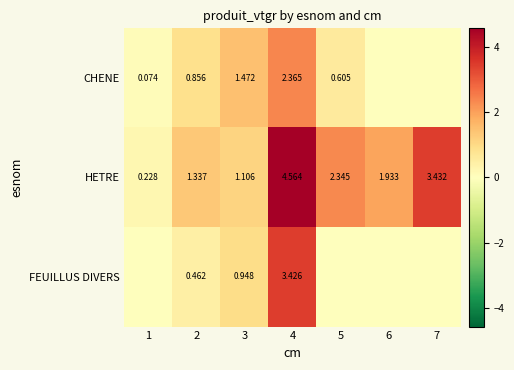

List the series in order of their peak value, highest first.

HETRE, FEUILLUS DIVERS, CHENE